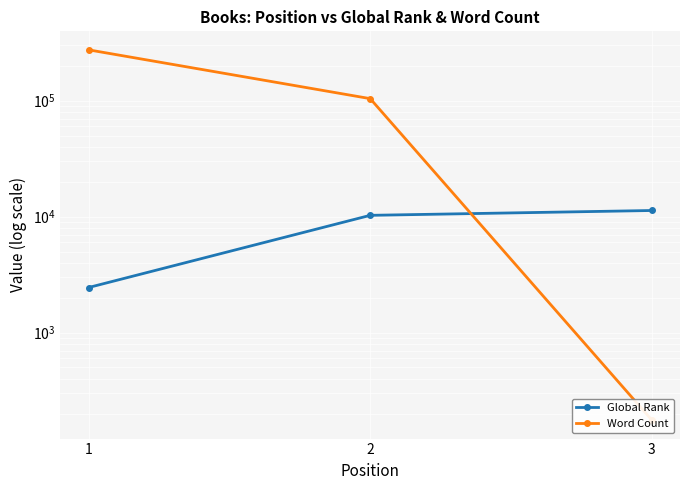

What is the difference between the Global Rank values at 3 and 1?

8840